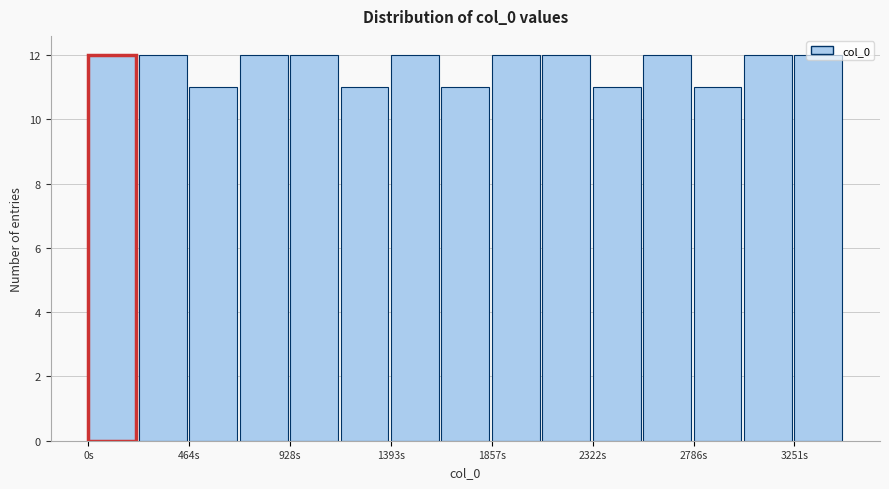

How tall is the bar that spans 0 to 250 on the x-axis? Neither the bar edges nor the heights are printed on the chart, so give them approximately, as read against the axes.

12